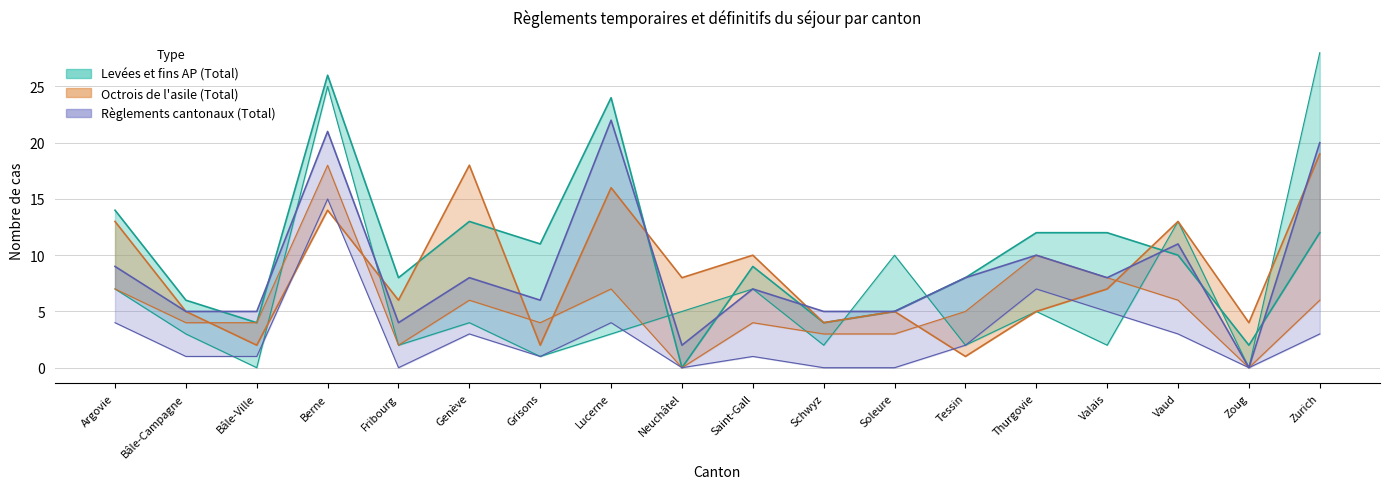

Which series changed the most between Genève and Neuchâtel?

Levées et fins AP (Total)